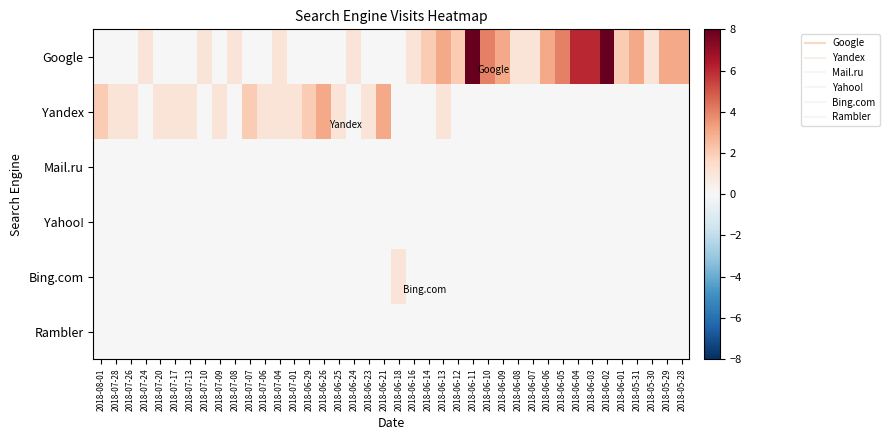

Reading left to right, list all the values displayed in this chart.

Google: 2018-08-01=0	2018-07-28=0	2018-07-26=0	2018-07-24=1	2018-07-20=0	2018-07-17=0	2018-07-13=0	2018-07-10=1	2018-07-09=0	2018-07-08=1	2018-07-07=0	2018-07-06=0	2018-07-04=1	2018-07-01=0	2018-06-29=0	2018-06-26=0	2018-06-25=0	2018-06-24=1	2018-06-23=0	2018-06-21=0	2018-06-18=0	2018-06-16=1	2018-06-14=2	2018-06-13=3	2018-06-12=2	2018-06-11=8	2018-06-10=4	2018-06-09=3	2018-06-08=1	2018-06-07=1	2018-06-06=3	2018-06-05=4	2018-06-04=6	2018-06-03=6	2018-06-02=8	2018-06-01=2	2018-05-31=3	2018-05-30=1	2018-05-29=3	2018-05-28=3
Yandex: 2018-08-01=2	2018-07-28=1	2018-07-26=1	2018-07-24=0	2018-07-20=1	2018-07-17=1	2018-07-13=1	2018-07-10=0	2018-07-09=1	2018-07-08=0	2018-07-07=2	2018-07-06=1	2018-07-04=1	2018-07-01=1	2018-06-29=2	2018-06-26=3	2018-06-25=1	2018-06-24=0	2018-06-23=1	2018-06-21=3	2018-06-18=0	2018-06-16=0	2018-06-14=0	2018-06-13=1	2018-06-12=0	2018-06-11=0	2018-06-10=0	2018-06-09=0	2018-06-08=0	2018-06-07=0	2018-06-06=0	2018-06-05=0	2018-06-04=0	2018-06-03=0	2018-06-02=0	2018-06-01=0	2018-05-31=0	2018-05-30=0	2018-05-29=0	2018-05-28=0
Mail.ru: 2018-08-01=0	2018-07-28=0	2018-07-26=0	2018-07-24=0	2018-07-20=0	2018-07-17=0	2018-07-13=0	2018-07-10=0	2018-07-09=0	2018-07-08=0	2018-07-07=0	2018-07-06=0	2018-07-04=0	2018-07-01=0	2018-06-29=0	2018-06-26=0	2018-06-25=0	2018-06-24=0	2018-06-23=0	2018-06-21=0	2018-06-18=0	2018-06-16=0	2018-06-14=0	2018-06-13=0	2018-06-12=0	2018-06-11=0	2018-06-10=0	2018-06-09=0	2018-06-08=0	2018-06-07=0	2018-06-06=0	2018-06-05=0	2018-06-04=0	2018-06-03=0	2018-06-02=0	2018-06-01=0	2018-05-31=0	2018-05-30=0	2018-05-29=0	2018-05-28=0
Yahoo!: 2018-08-01=0	2018-07-28=0	2018-07-26=0	2018-07-24=0	2018-07-20=0	2018-07-17=0	2018-07-13=0	2018-07-10=0	2018-07-09=0	2018-07-08=0	2018-07-07=0	2018-07-06=0	2018-07-04=0	2018-07-01=0	2018-06-29=0	2018-06-26=0	2018-06-25=0	2018-06-24=0	2018-06-23=0	2018-06-21=0	2018-06-18=0	2018-06-16=0	2018-06-14=0	2018-06-13=0	2018-06-12=0	2018-06-11=0	2018-06-10=0	2018-06-09=0	2018-06-08=0	2018-06-07=0	2018-06-06=0	2018-06-05=0	2018-06-04=0	2018-06-03=0	2018-06-02=0	2018-06-01=0	2018-05-31=0	2018-05-30=0	2018-05-29=0	2018-05-28=0
Bing.com: 2018-08-01=0	2018-07-28=0	2018-07-26=0	2018-07-24=0	2018-07-20=0	2018-07-17=0	2018-07-13=0	2018-07-10=0	2018-07-09=0	2018-07-08=0	2018-07-07=0	2018-07-06=0	2018-07-04=0	2018-07-01=0	2018-06-29=0	2018-06-26=0	2018-06-25=0	2018-06-24=0	2018-06-23=0	2018-06-21=0	2018-06-18=1	2018-06-16=0	2018-06-14=0	2018-06-13=0	2018-06-12=0	2018-06-11=0	2018-06-10=0	2018-06-09=0	2018-06-08=0	2018-06-07=0	2018-06-06=0	2018-06-05=0	2018-06-04=0	2018-06-03=0	2018-06-02=0	2018-06-01=0	2018-05-31=0	2018-05-30=0	2018-05-29=0	2018-05-28=0
Rambler: 2018-08-01=0	2018-07-28=0	2018-07-26=0	2018-07-24=0	2018-07-20=0	2018-07-17=0	2018-07-13=0	2018-07-10=0	2018-07-09=0	2018-07-08=0	2018-07-07=0	2018-07-06=0	2018-07-04=0	2018-07-01=0	2018-06-29=0	2018-06-26=0	2018-06-25=0	2018-06-24=0	2018-06-23=0	2018-06-21=0	2018-06-18=0	2018-06-16=0	2018-06-14=0	2018-06-13=0	2018-06-12=0	2018-06-11=0	2018-06-10=0	2018-06-09=0	2018-06-08=0	2018-06-07=0	2018-06-06=0	2018-06-05=0	2018-06-04=0	2018-06-03=0	2018-06-02=0	2018-06-01=0	2018-05-31=0	2018-05-30=0	2018-05-29=0	2018-05-28=0